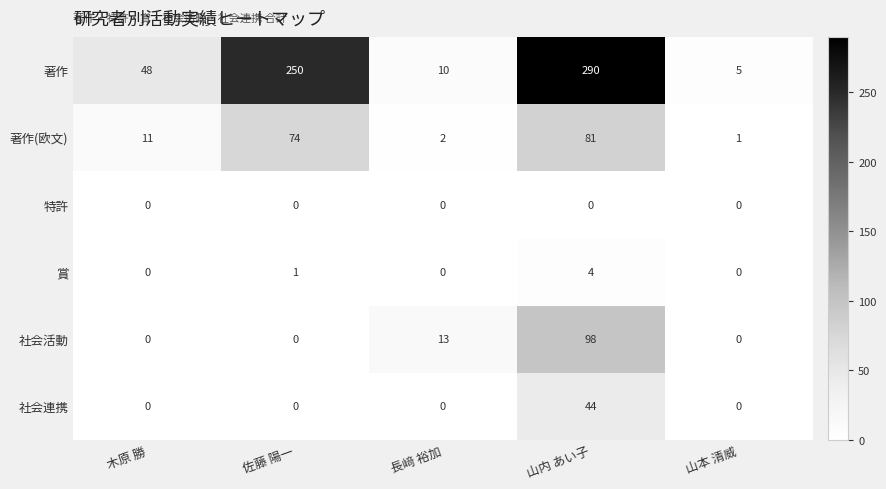

What is the sum of the 社会連携 values at 山内 あい子 and 山本 清威?

44